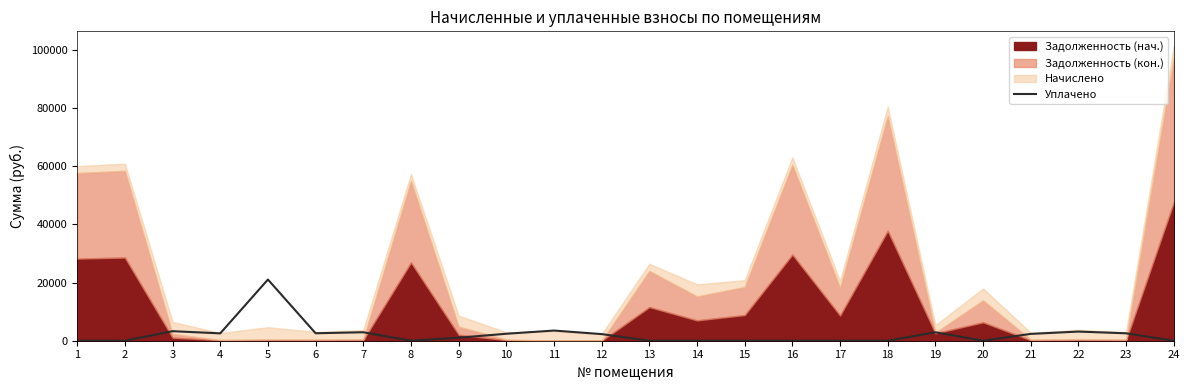

Where is the first local minimum?

4